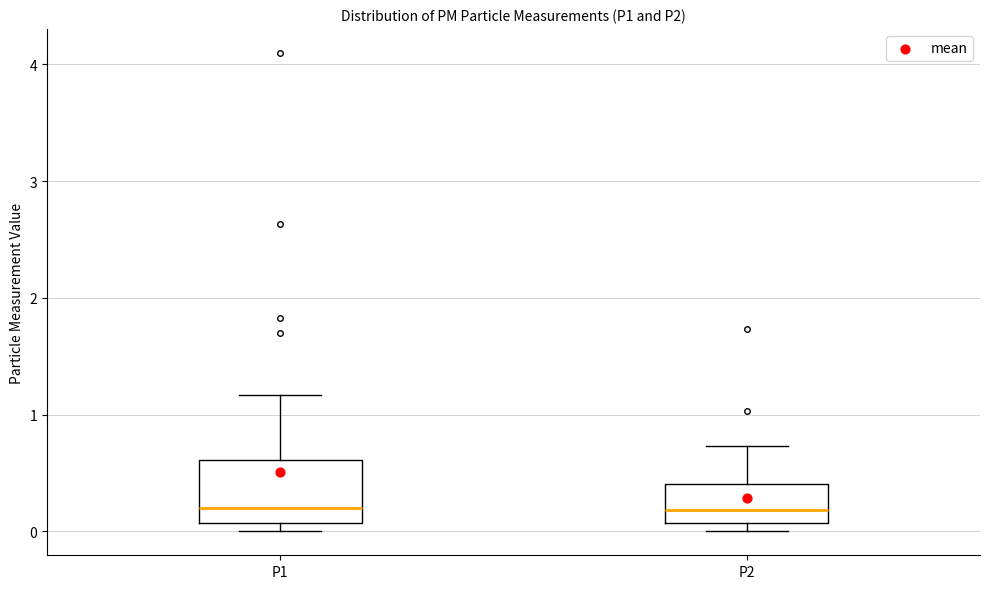

Comparing the boxes themselves (not the whiskers), which one is the tallest?

P1